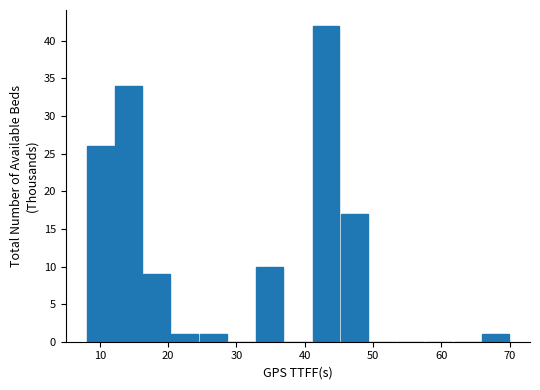

Reading left to right, list every bar in this chart as the range it spans on the x-axis followed by its height. Neither the bar edges nor the heights are printed on the chart, so give them approximately, as read against the axes.

8 to 12: 26
12 to 16: 34
16 to 20: 9
20 to 25: 1
25 to 29: 1
29 to 33: 0
33 to 37: 10
37 to 41: 0
41 to 45: 42
45 to 49: 17
49 to 53: 0
53 to 58: 0
58 to 62: 0
62 to 66: 0
66 to 70: 1